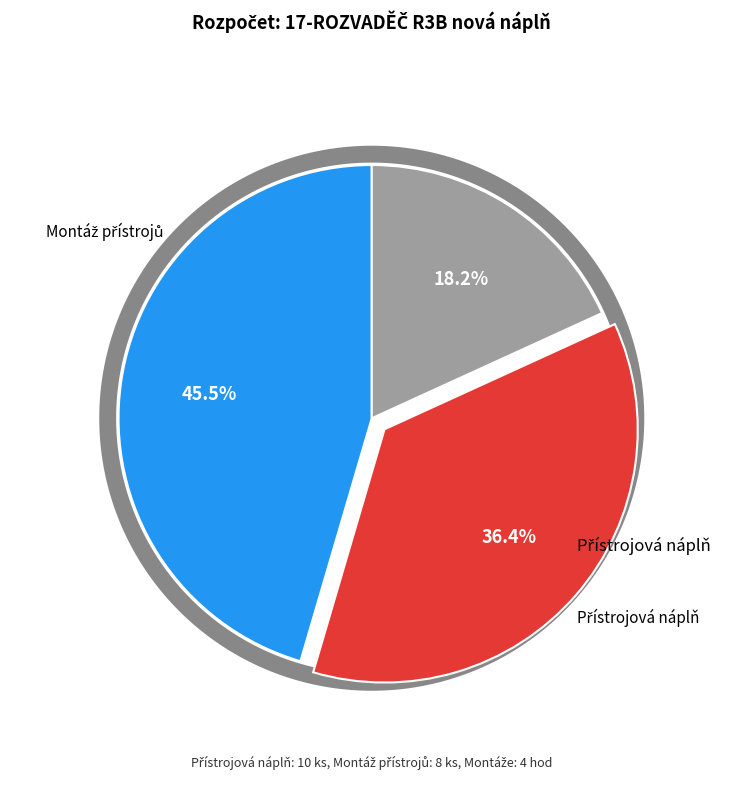

To the nearest percent, what portion does Montáže represent?

18%